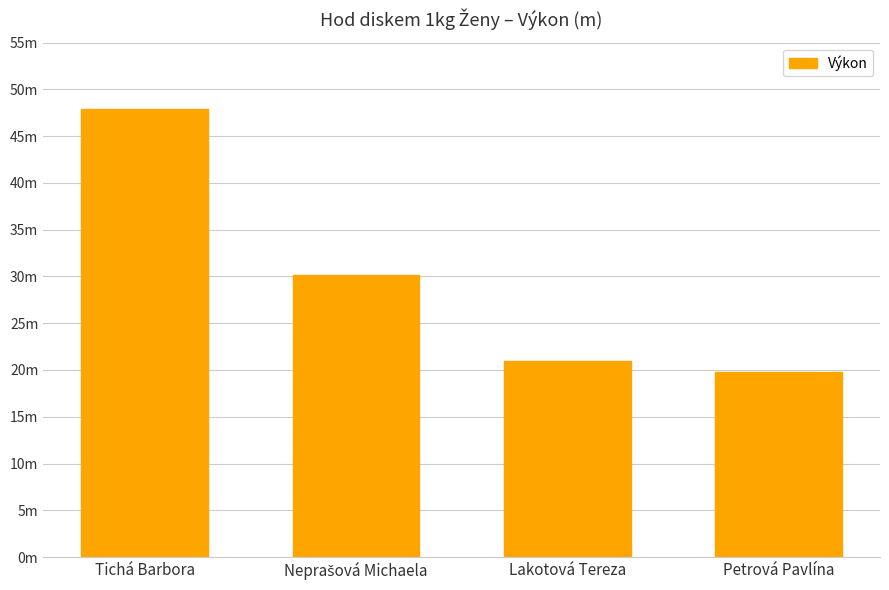

Is it true that the value at Lakotová Tereza is 20.9?

True